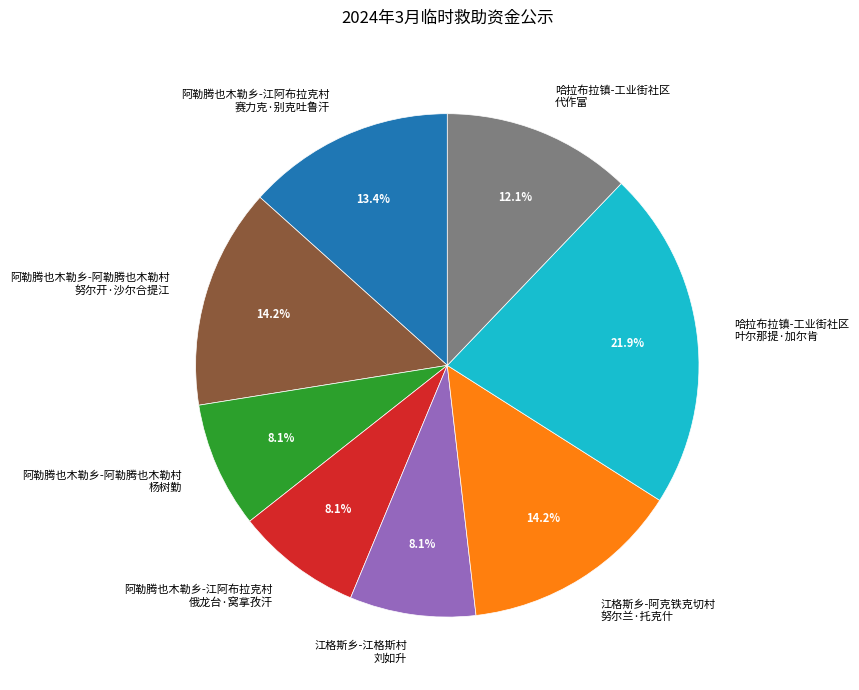

Does any single category account for the majority?

No